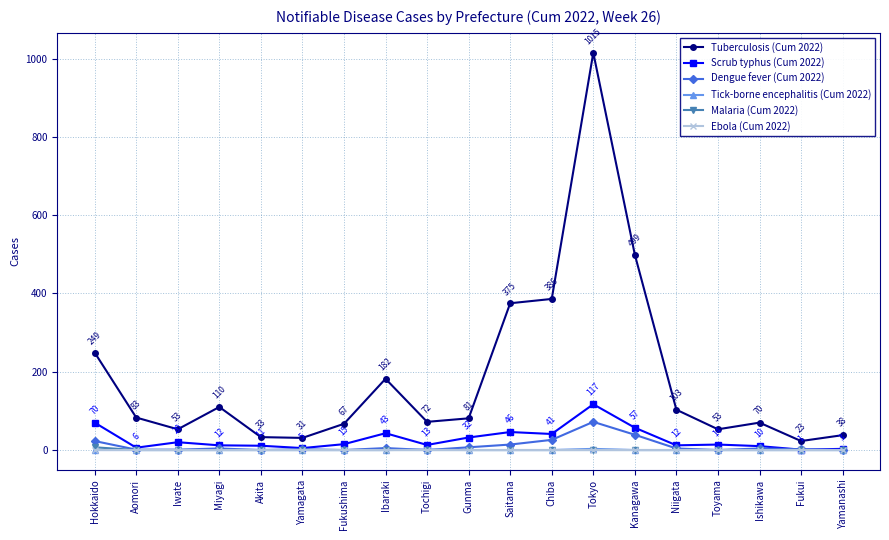

What is the difference between the Tuberculosis (Cum 2022) values at Ishikawa and Chiba?

316